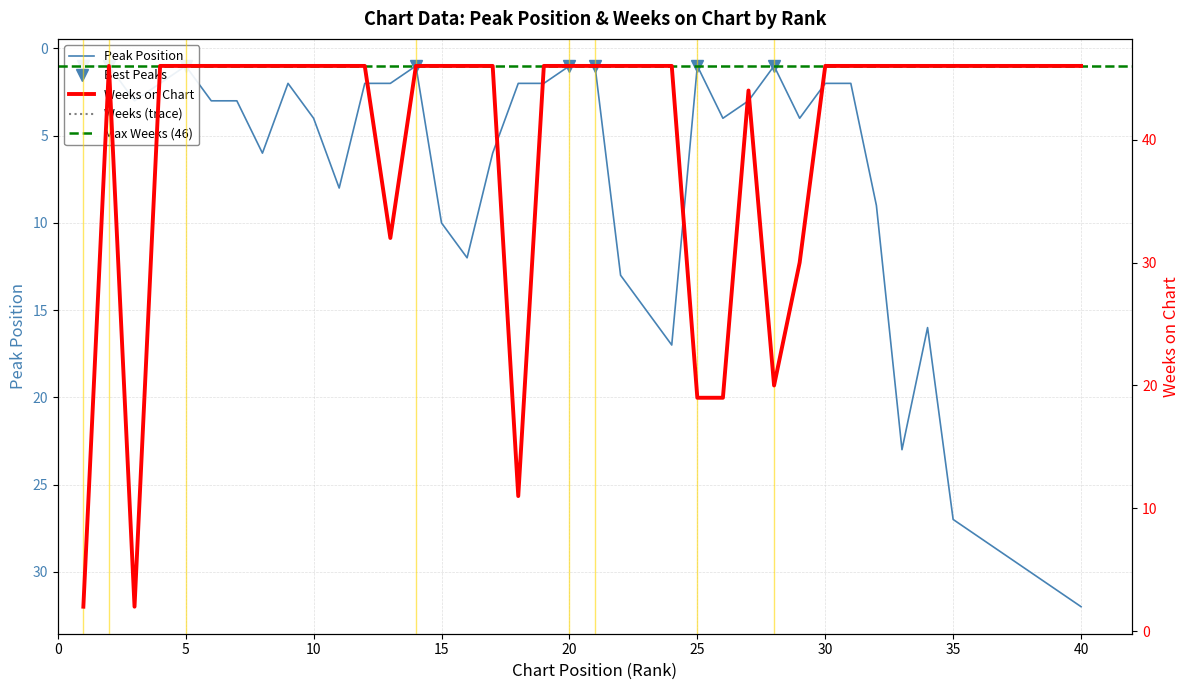

What is the smallest value displayed?

1